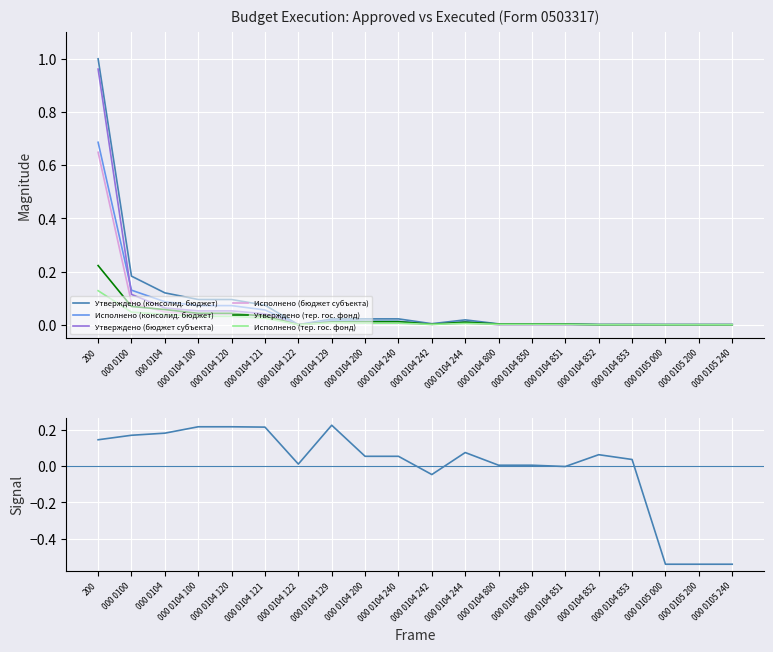

Is the value of Исполнено (консолид. бюджет) at 000 0104 853 greater than the value of Утверждено (консолид. бюджет) at 000 0104 240?

No